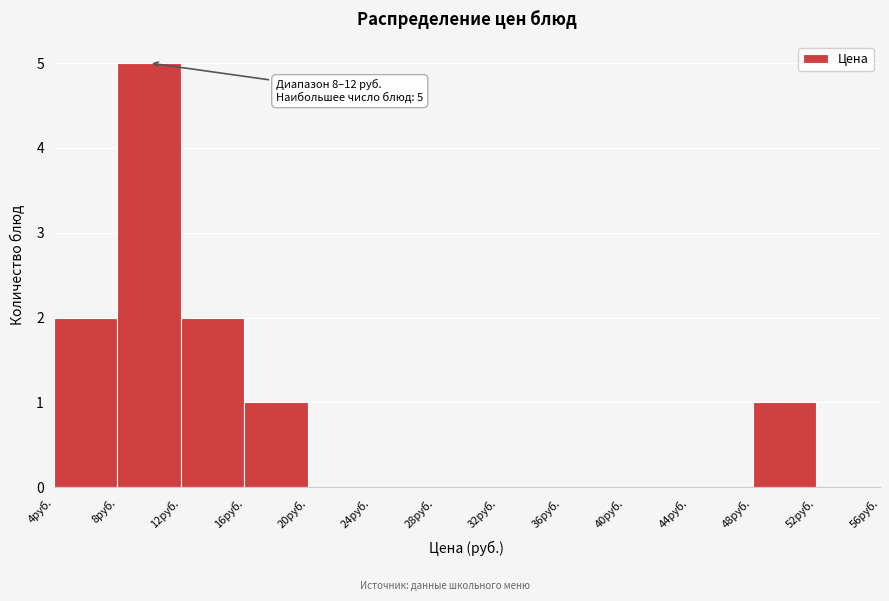

Over which range of the x-axis is the bar tallest?

8 to 12